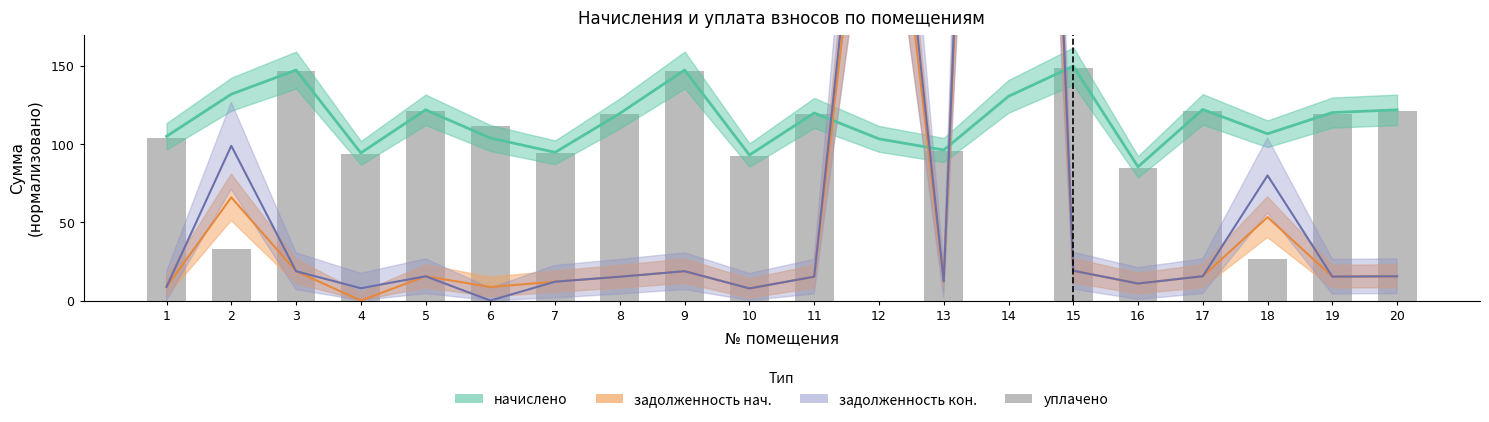

What is the value of the 17th bar from the left?

121.6